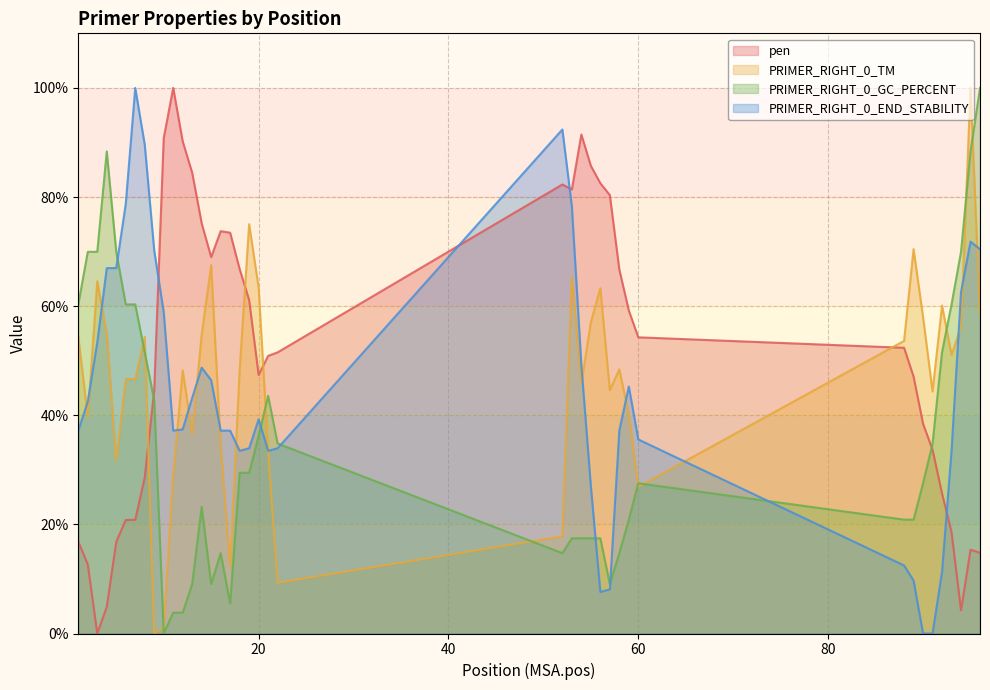

Is it true that PRIMER_RIGHT_0_GC_PERCENT equals 24.2 at 53?

False